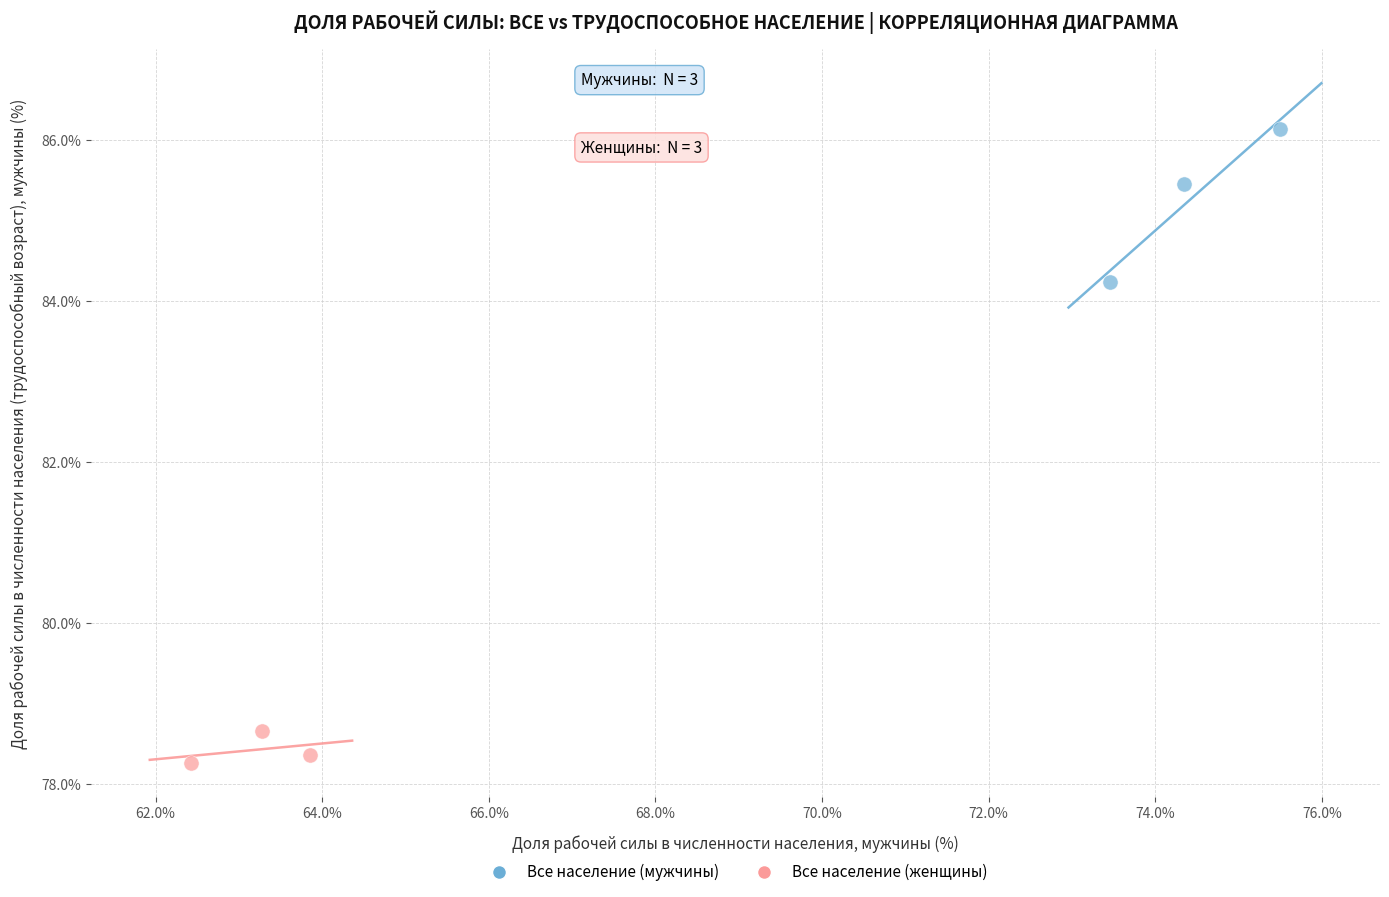

Which series has the largest Y range (max minus min)?

Все население (мужчины)